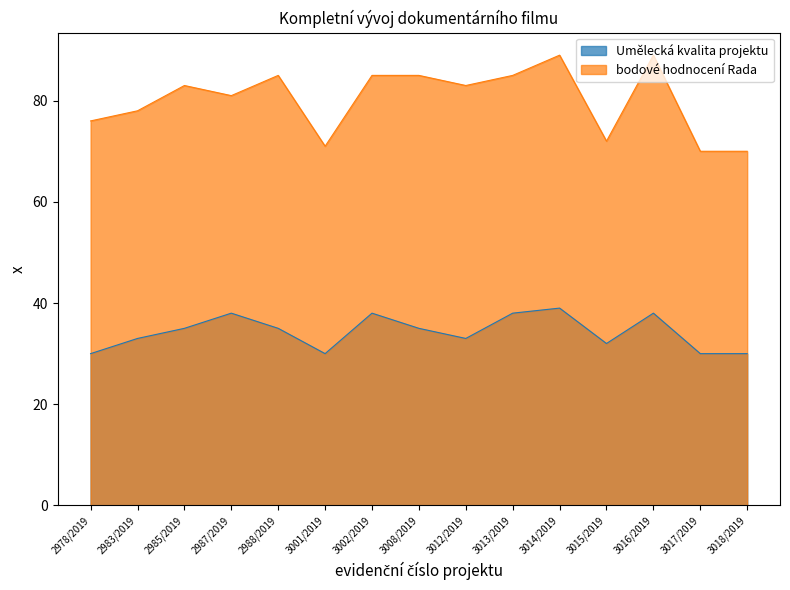

In Umělecká kvalita projektu, how many points are higher than both neighbors (excluding endpoints)?

4